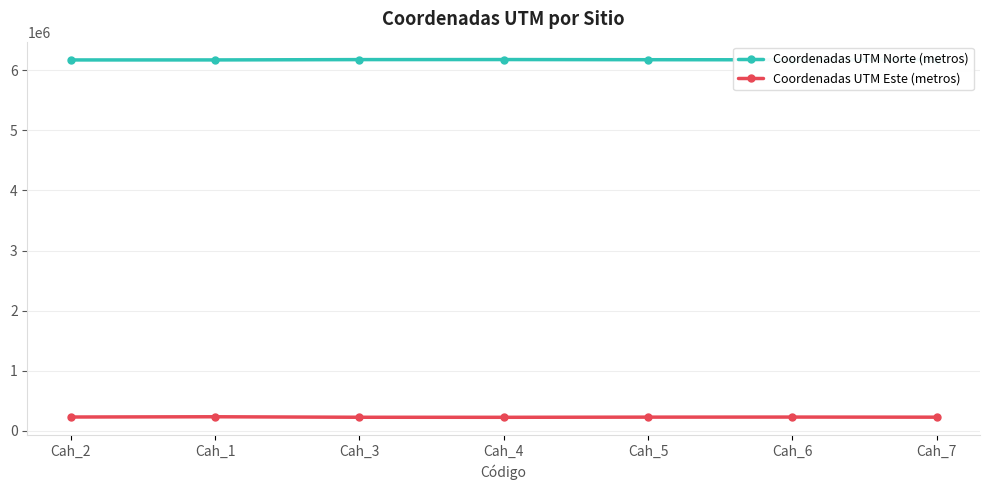

True or false: Coordenadas UTM Norte (metros) has a value of 2696317 at Cah_4.

False